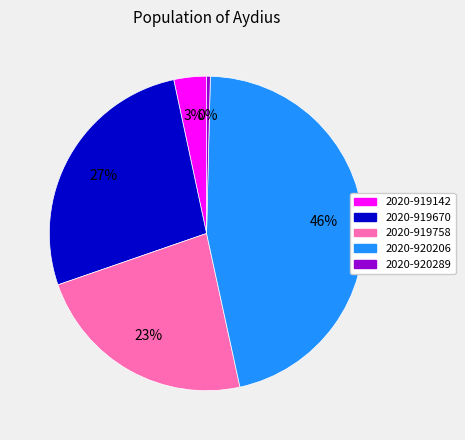

Which has a higher value, 2020-920289 or 2020-919758?

2020-919758